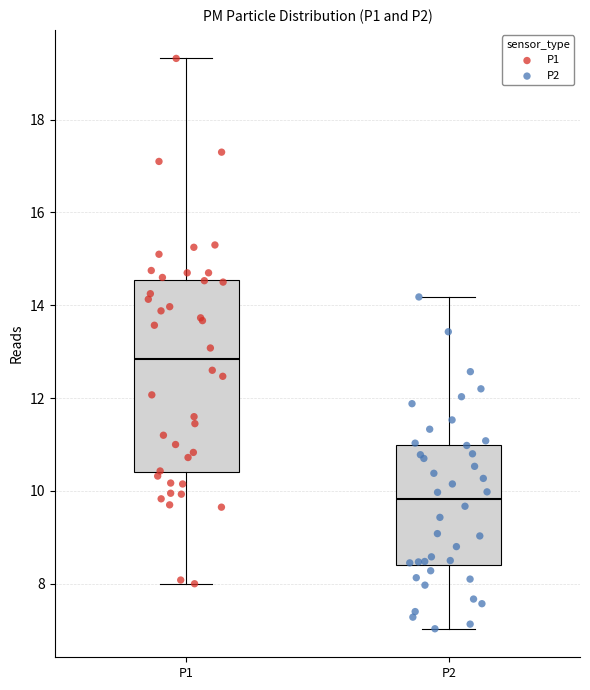

Which box is the tallest, from its lower edge to its upper edge?

P1